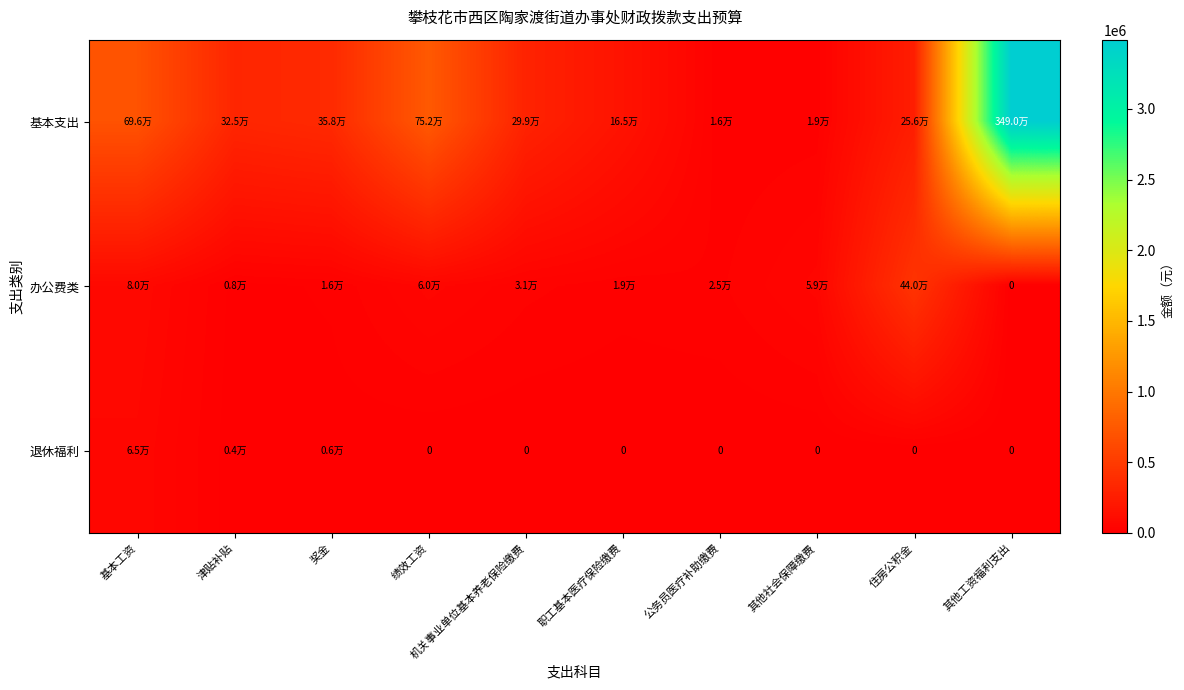

The value of 退休福利 at 津贴补贴 is 4171.9. True or false?

True